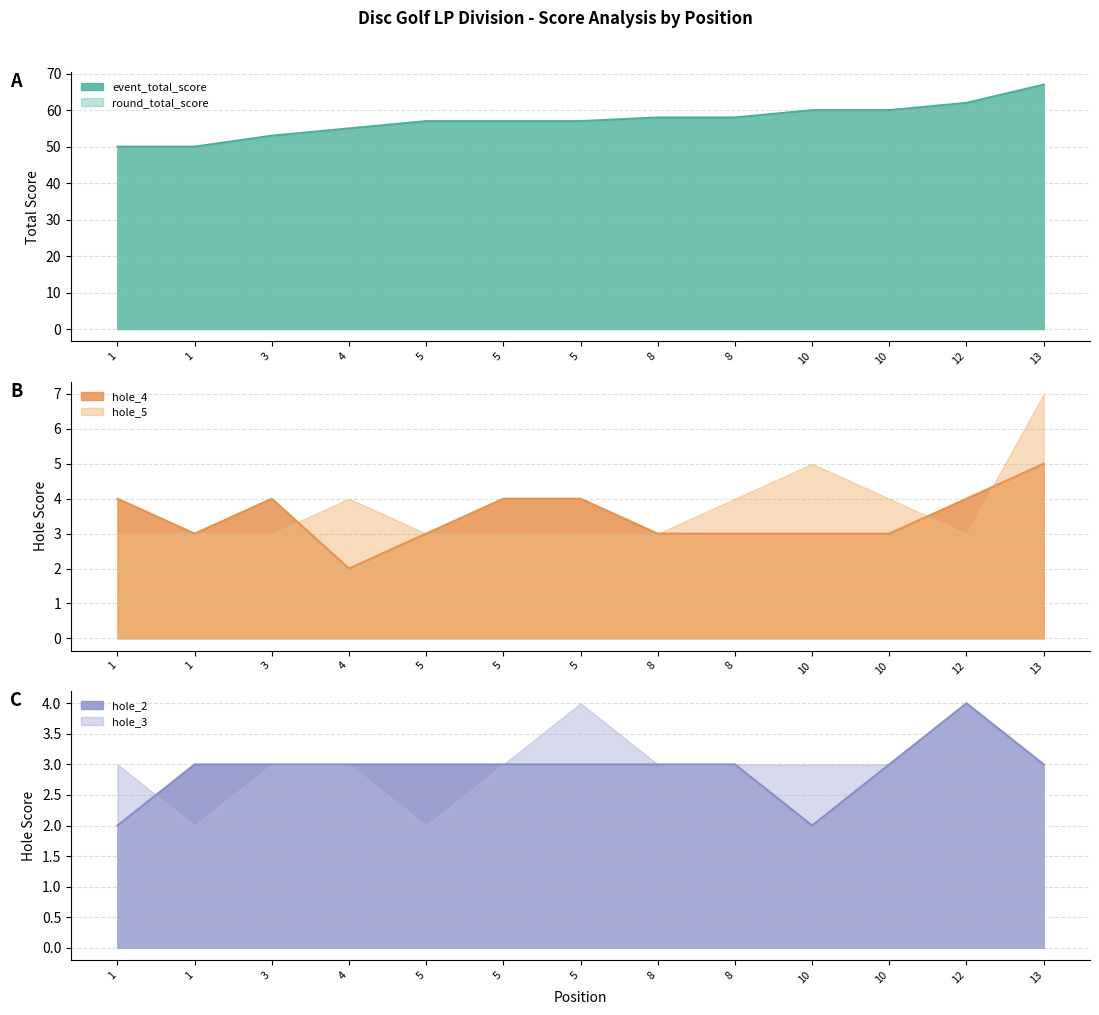

Does the chart have visible grid lines?

Yes